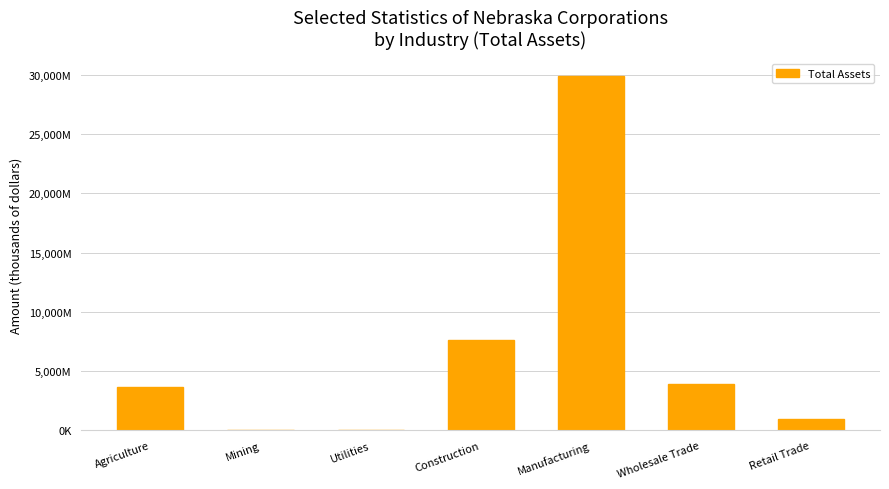

What position from the right is Retail Trade?

1